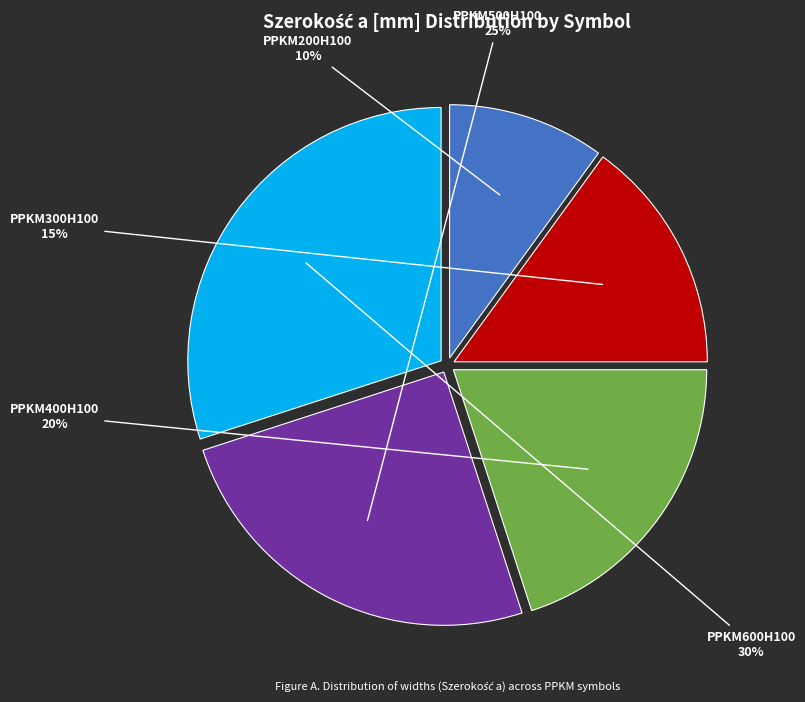

To the nearest percent, what portion does PPKM200H100 represent?

10%